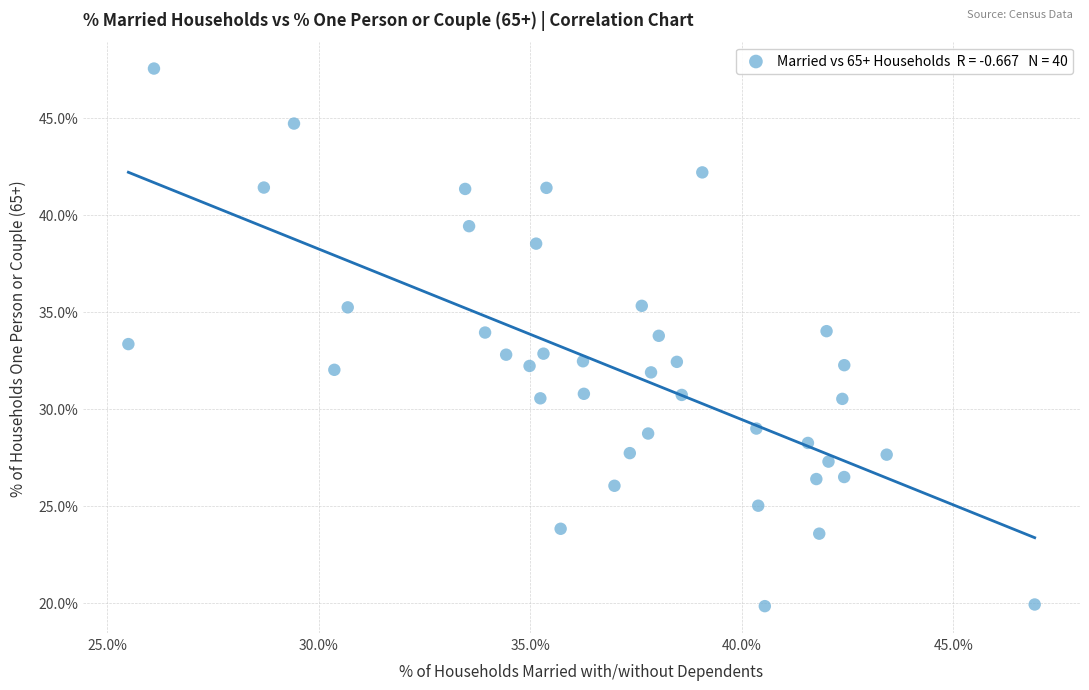

What is the range of Y values (max minus min)?

27.7